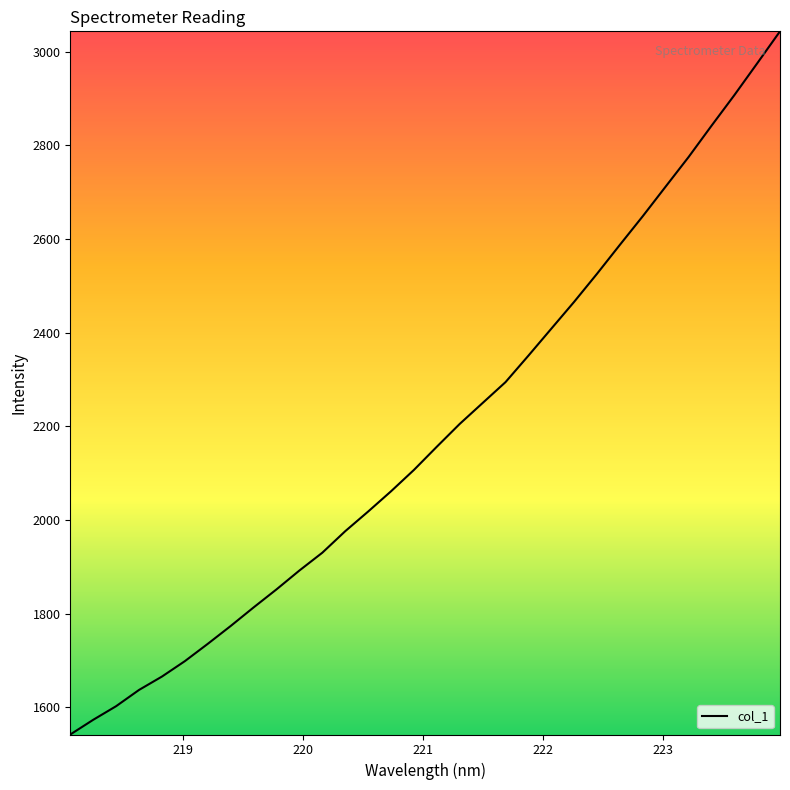

What is the greatest value displayed?

3043.8